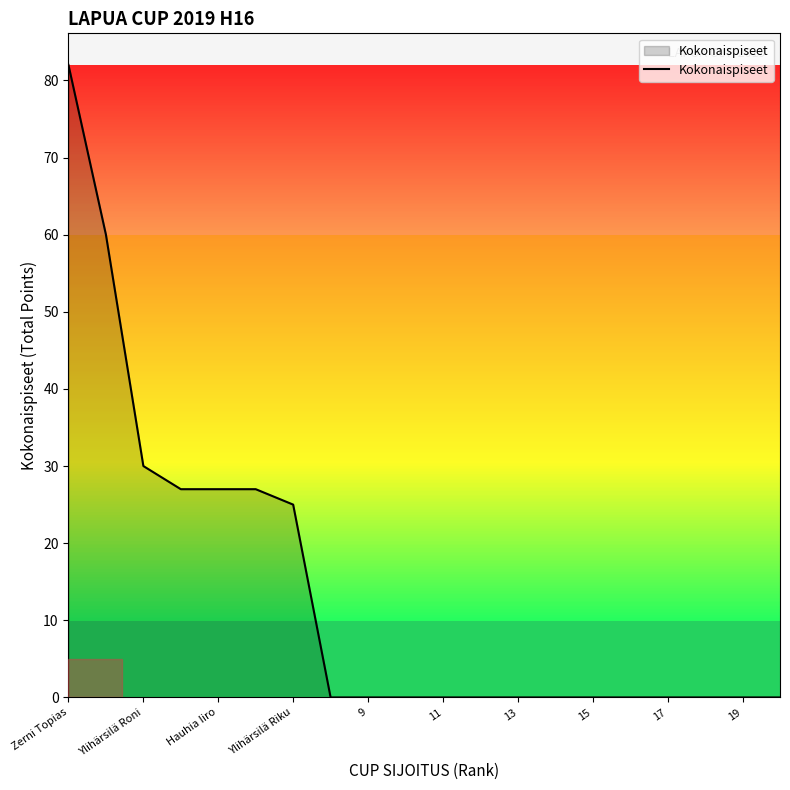

What is the average value?

14